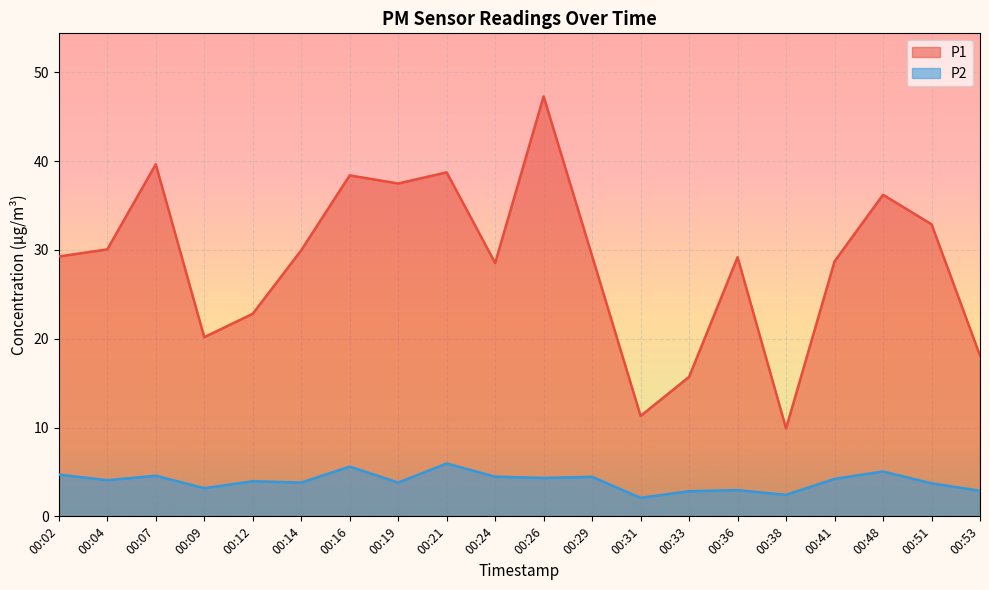

What is the difference between the P1 values at 00:31 and 00:53?

6.8